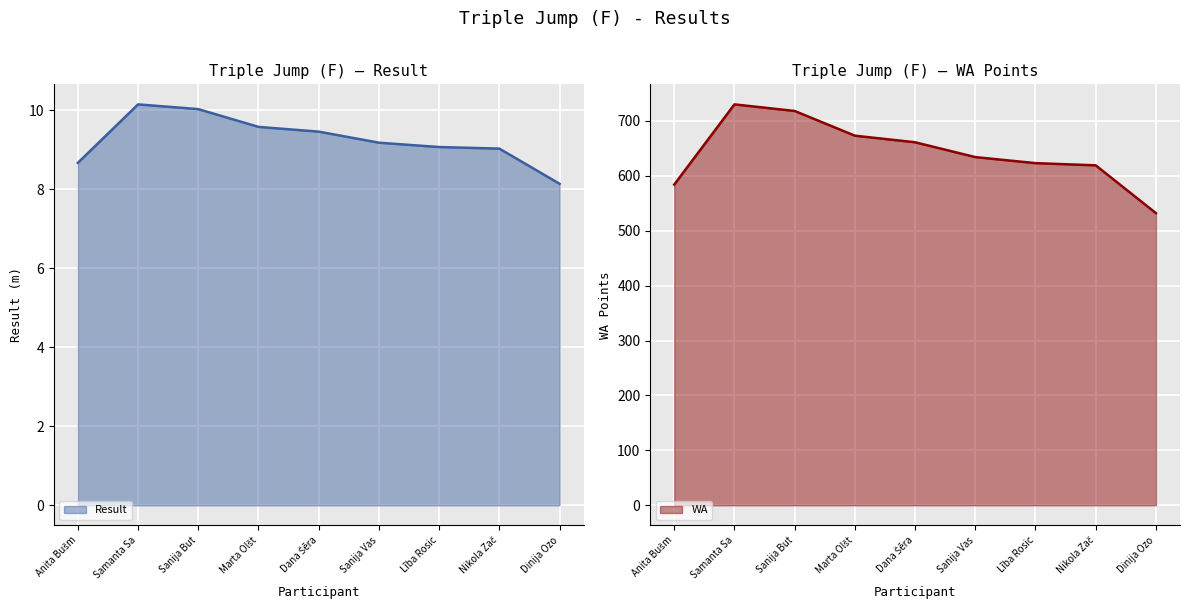

What is the minimum value for Result?

8.1